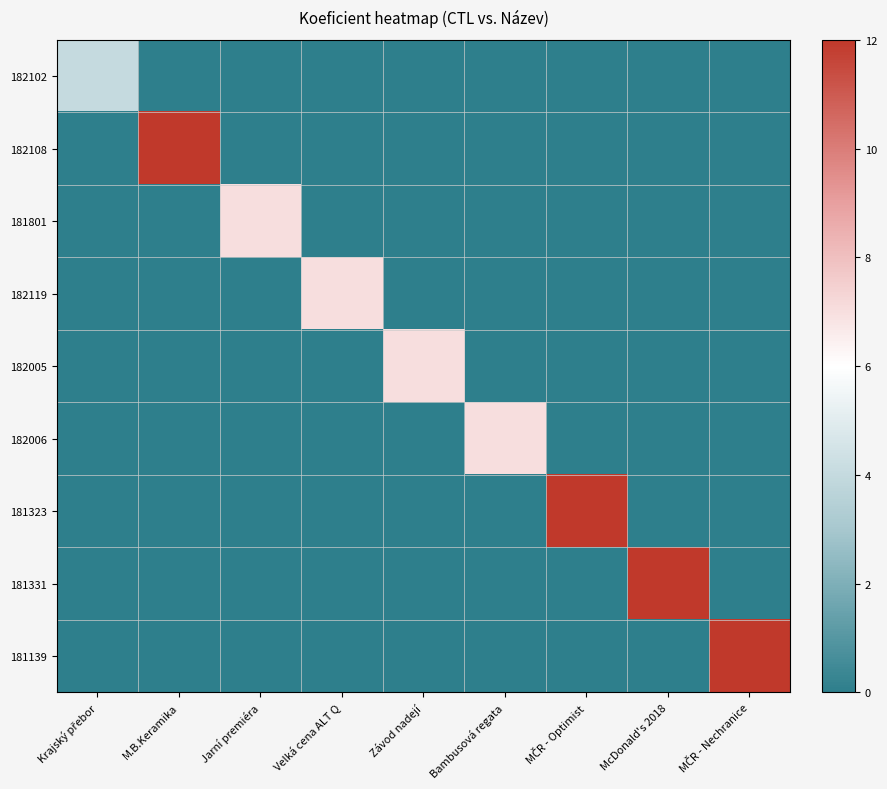

Reading left to right, transcribe all the data shown in this chart.

182102: Krajský přebor=4	M.B.Keramika=0	Jarní premiéra=0	Velká cena ALT Q=0	Závod nadejí=0	Bambusová regata=0	MČR - Optimist=0	McDonald's 2018=0	MČR - Nechranice=0
182108: Krajský přebor=0	M.B.Keramika=12	Jarní premiéra=0	Velká cena ALT Q=0	Závod nadejí=0	Bambusová regata=0	MČR - Optimist=0	McDonald's 2018=0	MČR - Nechranice=0
181801: Krajský přebor=0	M.B.Keramika=0	Jarní premiéra=7	Velká cena ALT Q=0	Závod nadejí=0	Bambusová regata=0	MČR - Optimist=0	McDonald's 2018=0	MČR - Nechranice=0
182119: Krajský přebor=0	M.B.Keramika=0	Jarní premiéra=0	Velká cena ALT Q=7	Závod nadejí=0	Bambusová regata=0	MČR - Optimist=0	McDonald's 2018=0	MČR - Nechranice=0
182005: Krajský přebor=0	M.B.Keramika=0	Jarní premiéra=0	Velká cena ALT Q=0	Závod nadejí=7	Bambusová regata=0	MČR - Optimist=0	McDonald's 2018=0	MČR - Nechranice=0
182006: Krajský přebor=0	M.B.Keramika=0	Jarní premiéra=0	Velká cena ALT Q=0	Závod nadejí=0	Bambusová regata=7	MČR - Optimist=0	McDonald's 2018=0	MČR - Nechranice=0
181323: Krajský přebor=0	M.B.Keramika=0	Jarní premiéra=0	Velká cena ALT Q=0	Závod nadejí=0	Bambusová regata=0	MČR - Optimist=12	McDonald's 2018=0	MČR - Nechranice=0
181331: Krajský přebor=0	M.B.Keramika=0	Jarní premiéra=0	Velká cena ALT Q=0	Závod nadejí=0	Bambusová regata=0	MČR - Optimist=0	McDonald's 2018=12	MČR - Nechranice=0
181139: Krajský přebor=0	M.B.Keramika=0	Jarní premiéra=0	Velká cena ALT Q=0	Závod nadejí=0	Bambusová regata=0	MČR - Optimist=0	McDonald's 2018=0	MČR - Nechranice=12